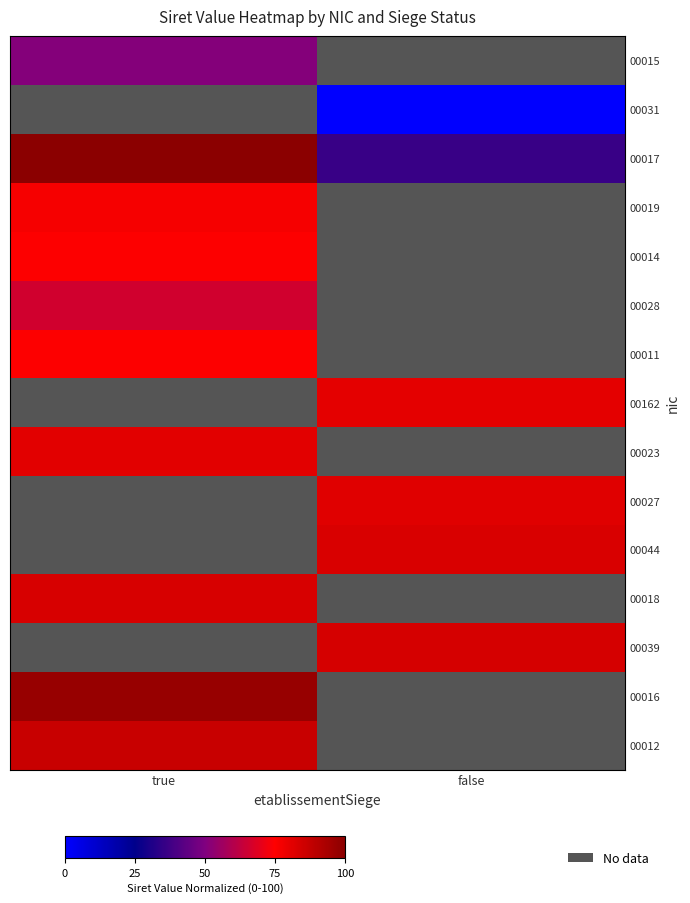

Which series has the largest total across all categories?

00017